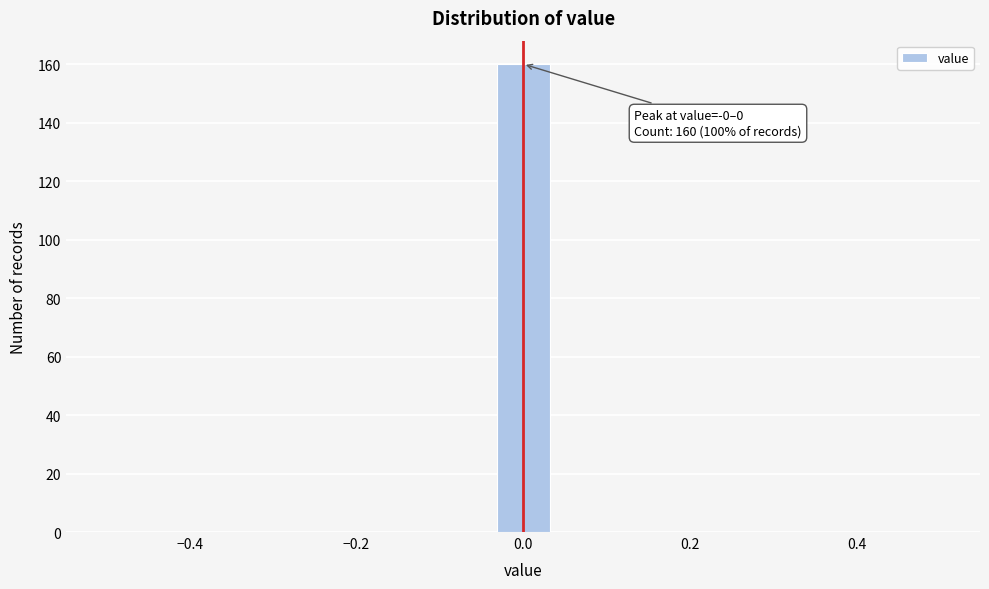

Read against the x-axis, roughly where is the centre of the tallest bar?

0.00